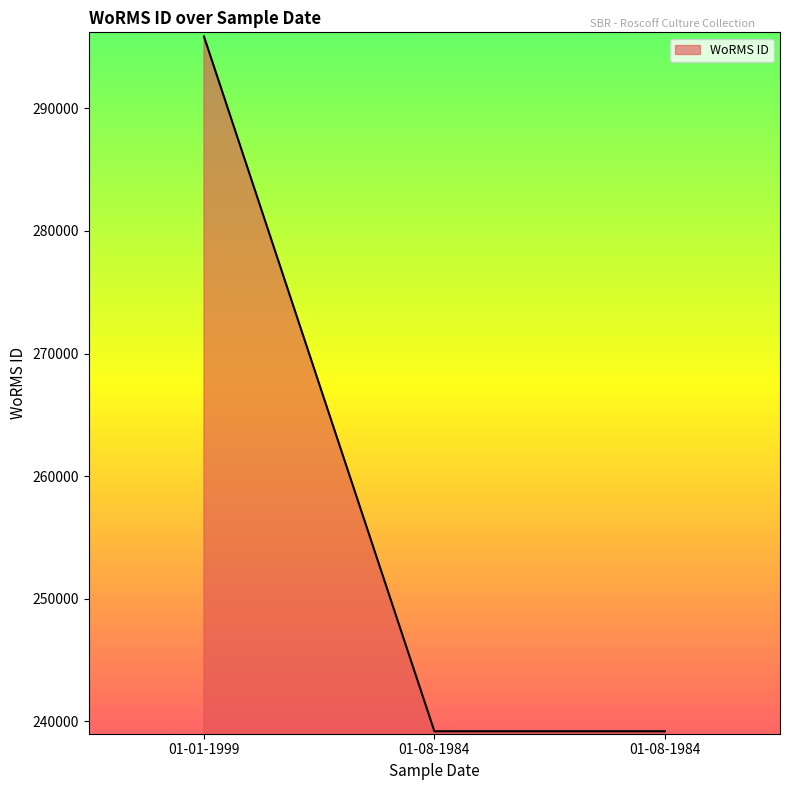

What is the value of the 3rd point from the left?

239201